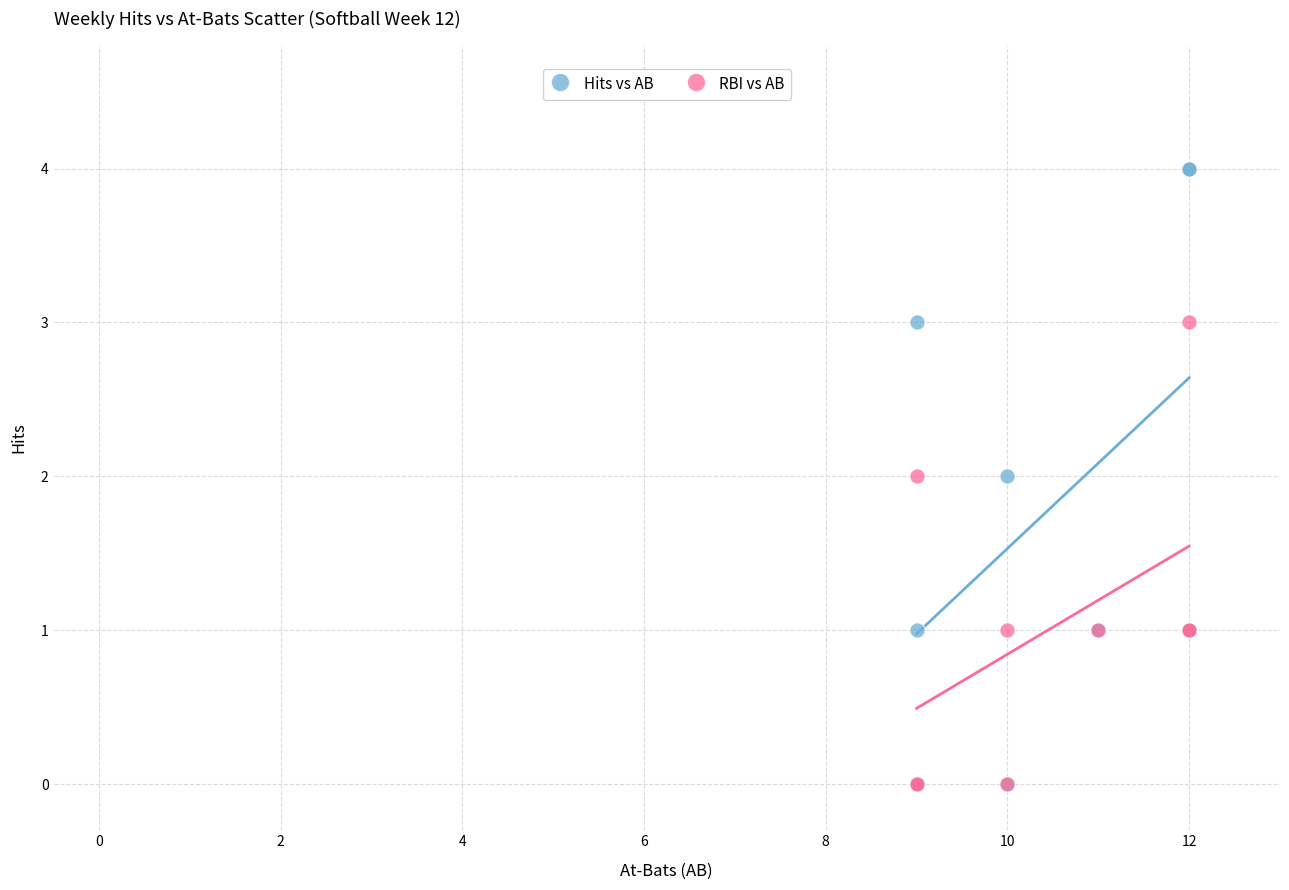

What are all the series names shown in the legend?

Hits vs AB, RBI vs AB